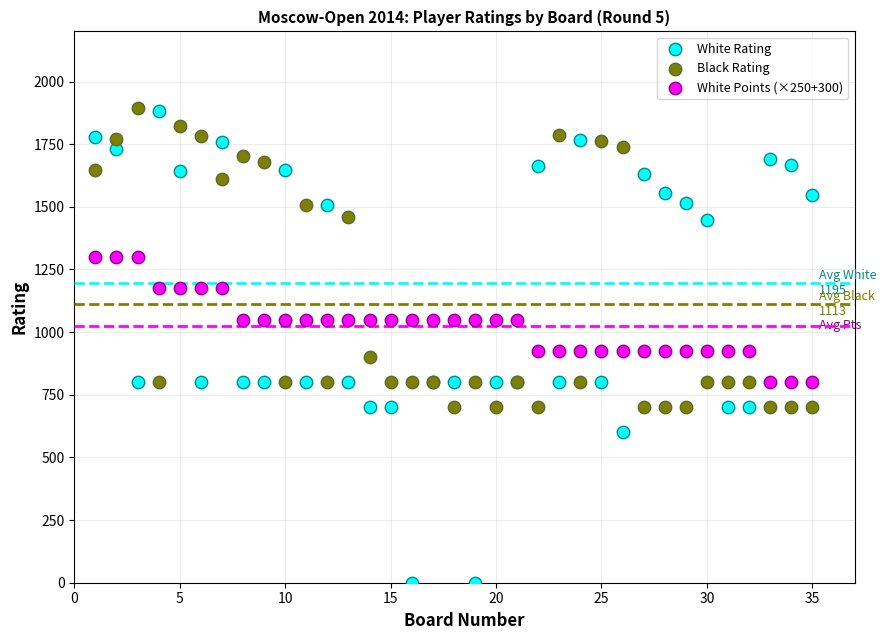

Which series contains the lowest Y value?

White Rating